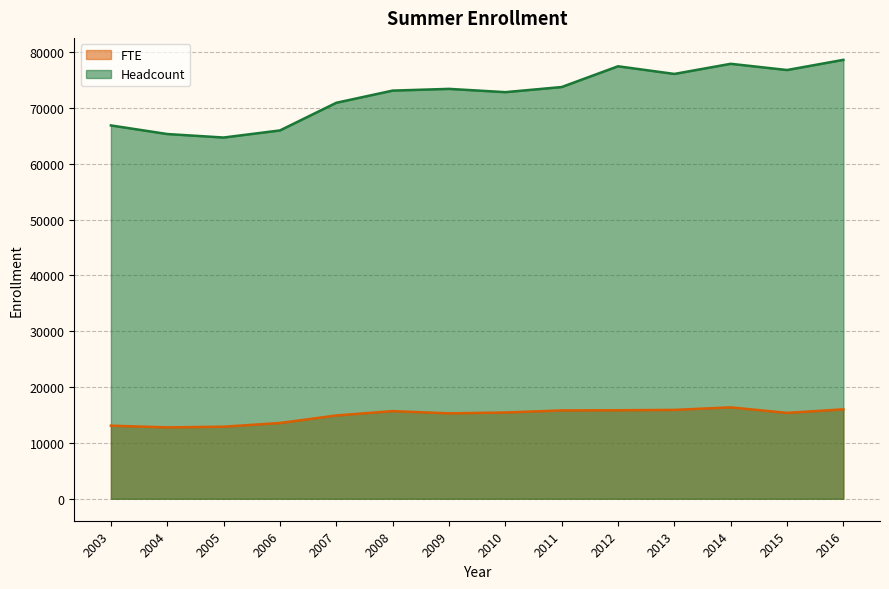

Reading right to left, what are all the values shown in this chart?

FTE: 16023.0	15383.0	16378.0	15921.0	15860.0	15828.0	15454.0	15302.0	15702.0	14923.0	13574.0	12911.0	12789.0	13089.0
Headcount: 78627.5	76803.0	77917.0	76102.0	77474.0	73755.0	72839.0	73426.0	73117.0	70935.0	65981.0	64711.0	65337.0	66879.0